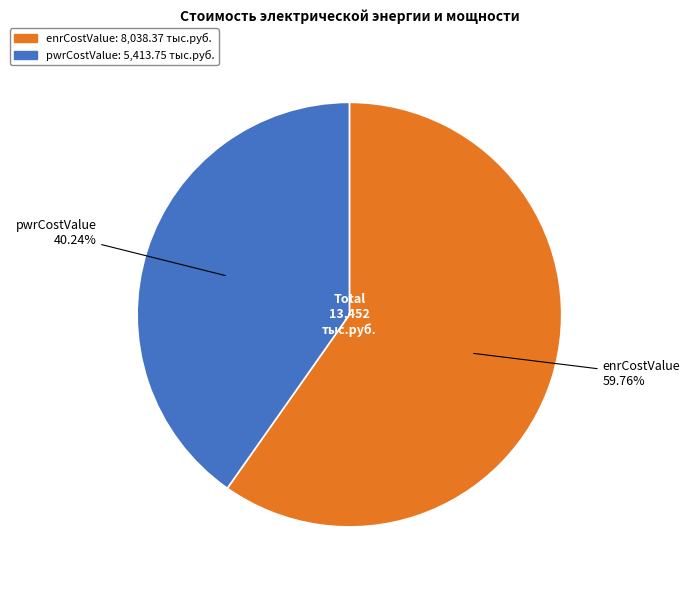

To the nearest percent, what is the average slice percentage?

50%